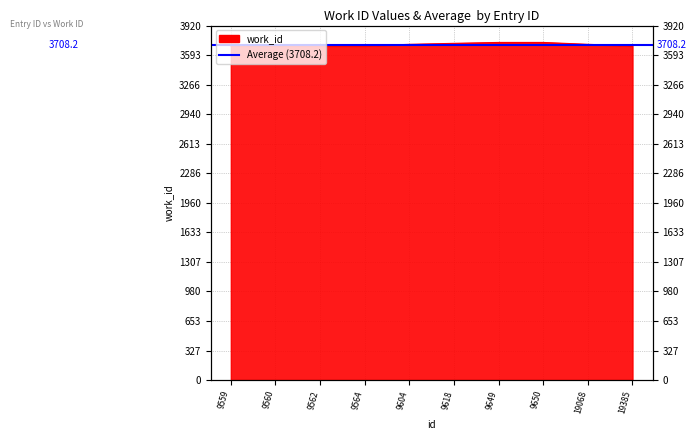

Reading left to right, list all the values displayed in this chart.

9559=3693	9560=3694	9562=3694	9564=3694	9604=3712	9618=3723	9649=3733	9650=3733	19068=3712	19385=3694